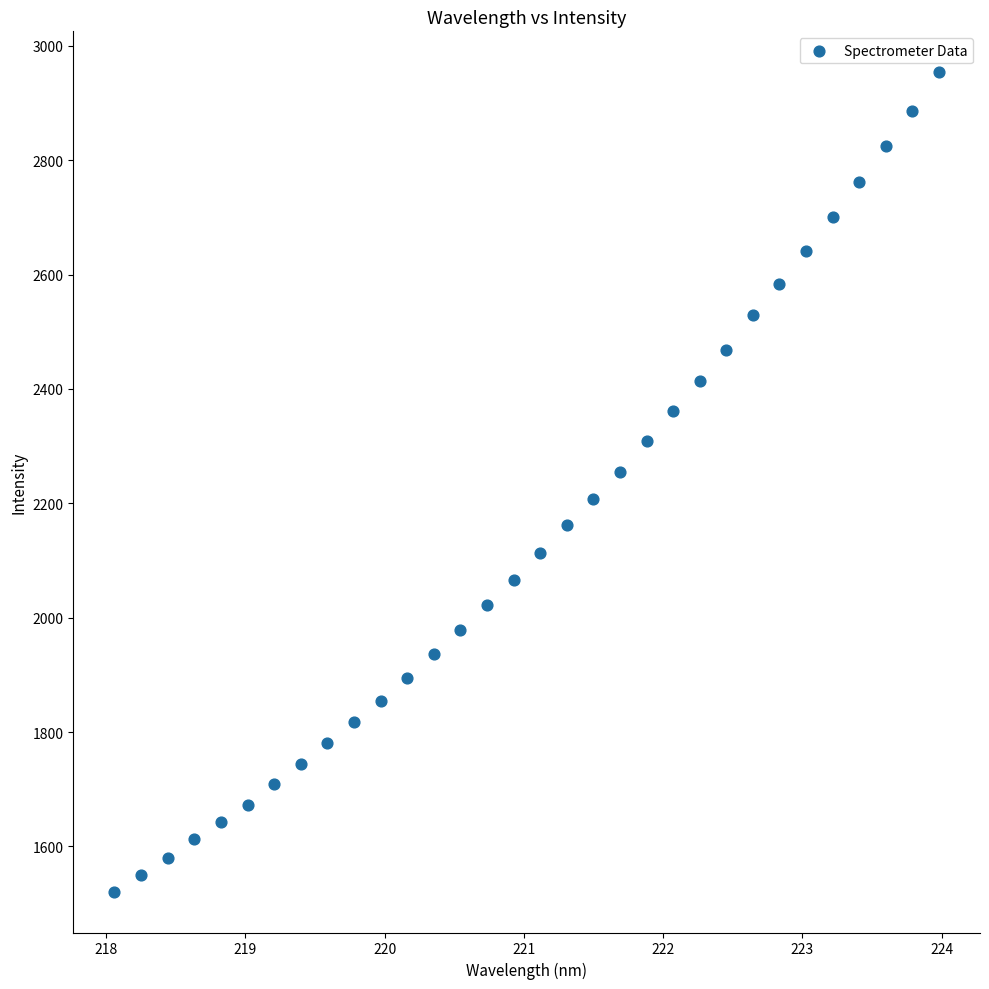

What is the range of X values (max minus min)?

5.9